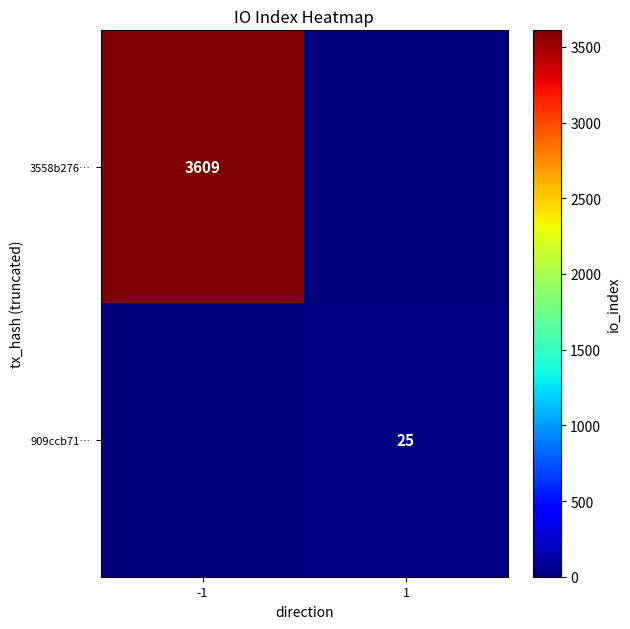

The 3558b276… series shows 1642 at -1. True or false?

False